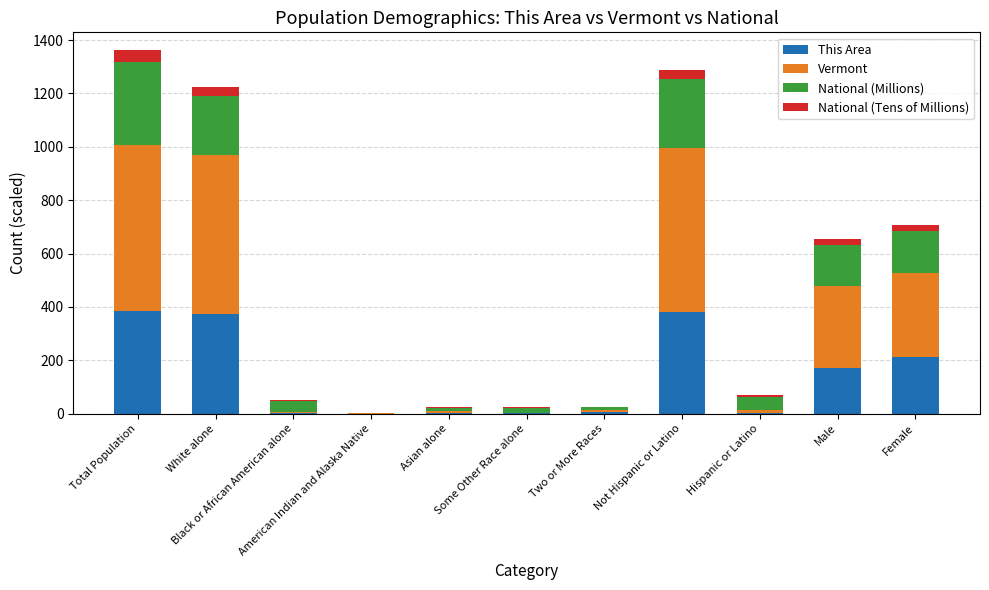

Does the chart contain stacked bars?

Yes